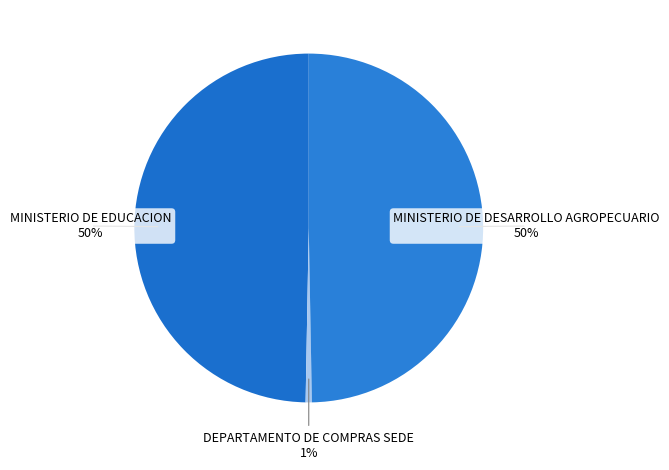

How many segments does this pie chart have?

3